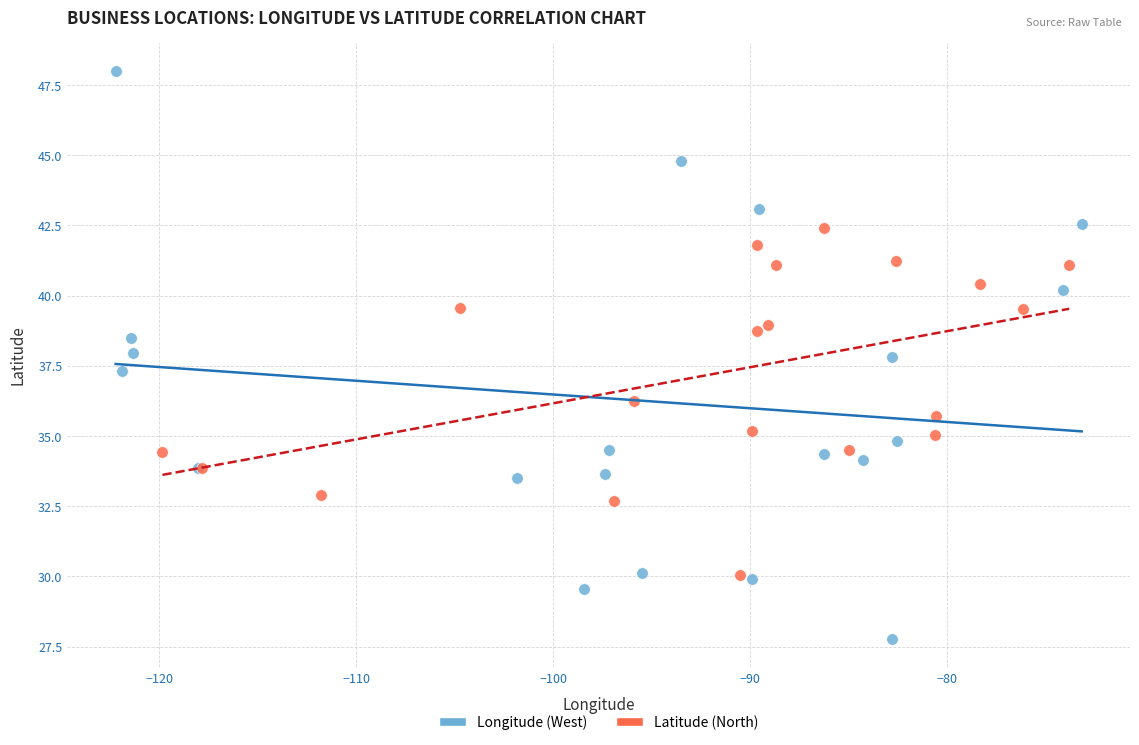

Which series has the largest Y range (max minus min)?

Longitude (West)